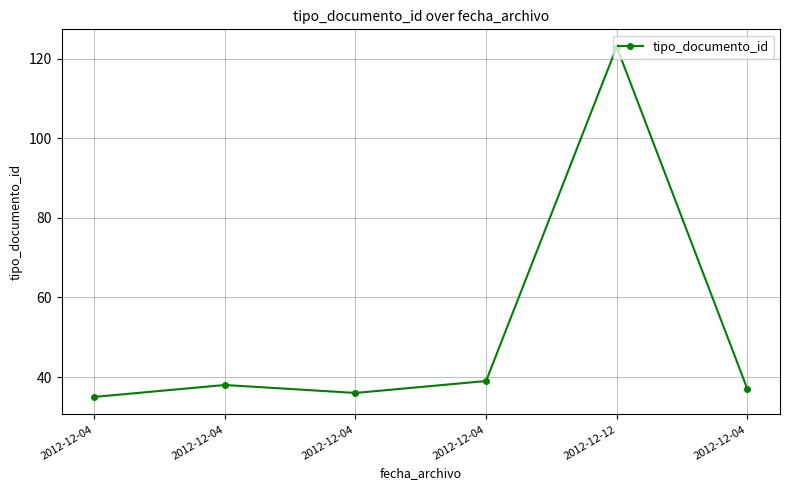

The chart shows a value of 54 at 2012-12-04. True or false?

False